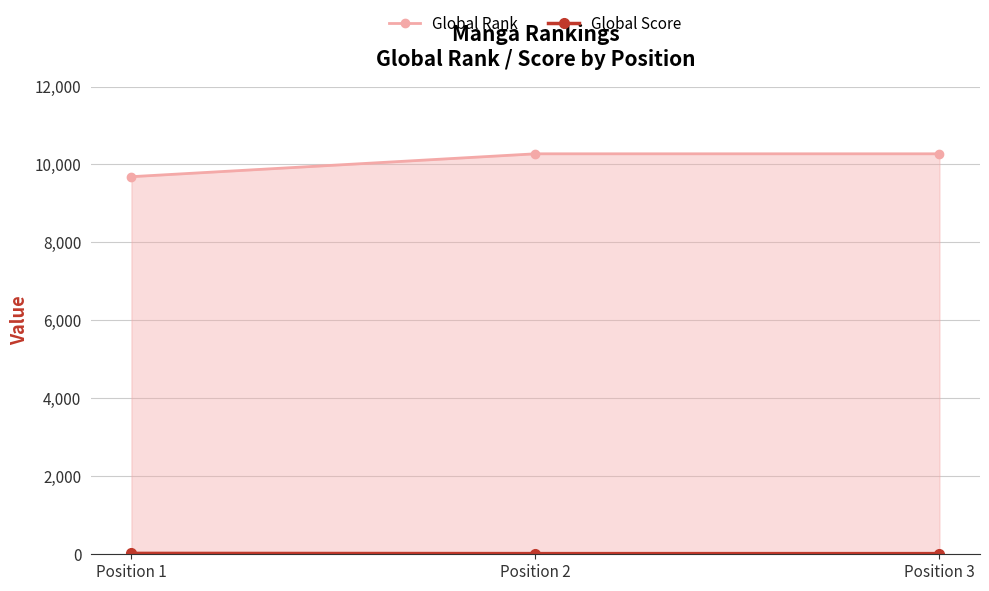

What value does the Global Score series have at Position 2?

17